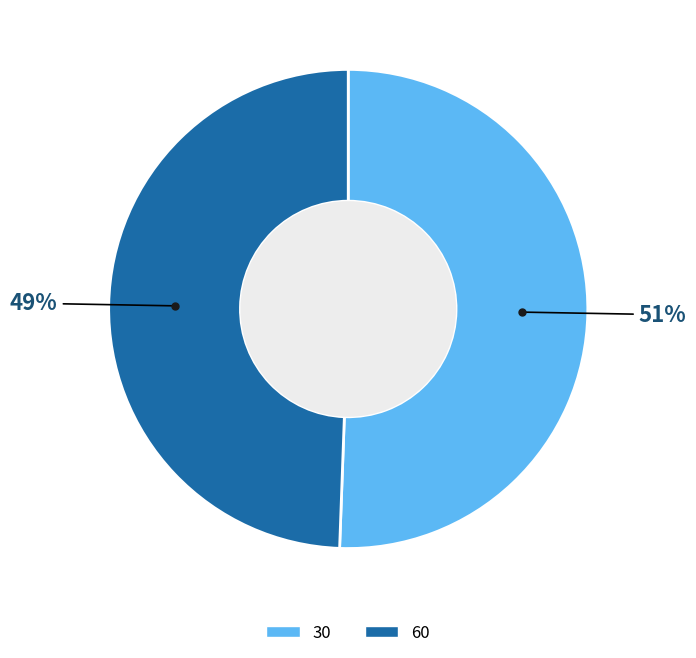

Does 30 represent more than half of the total?

Yes